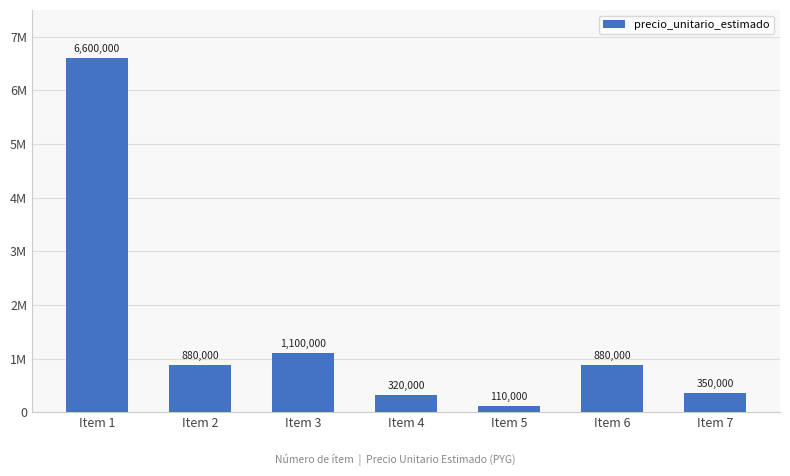

What is the change in value from Item 2 to Item 4?

-560000